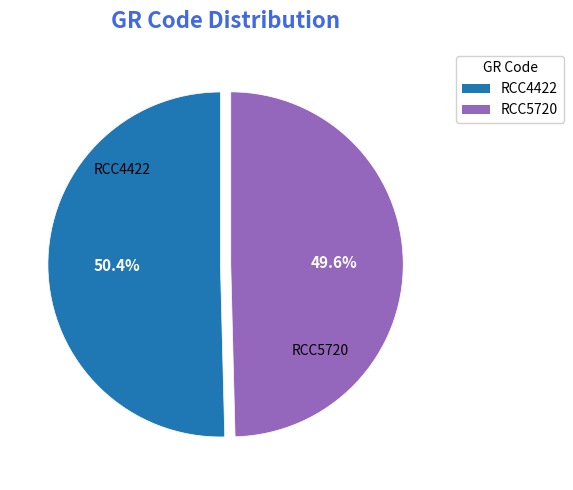

To the nearest percent, what portion does RCC5720 represent?

50%